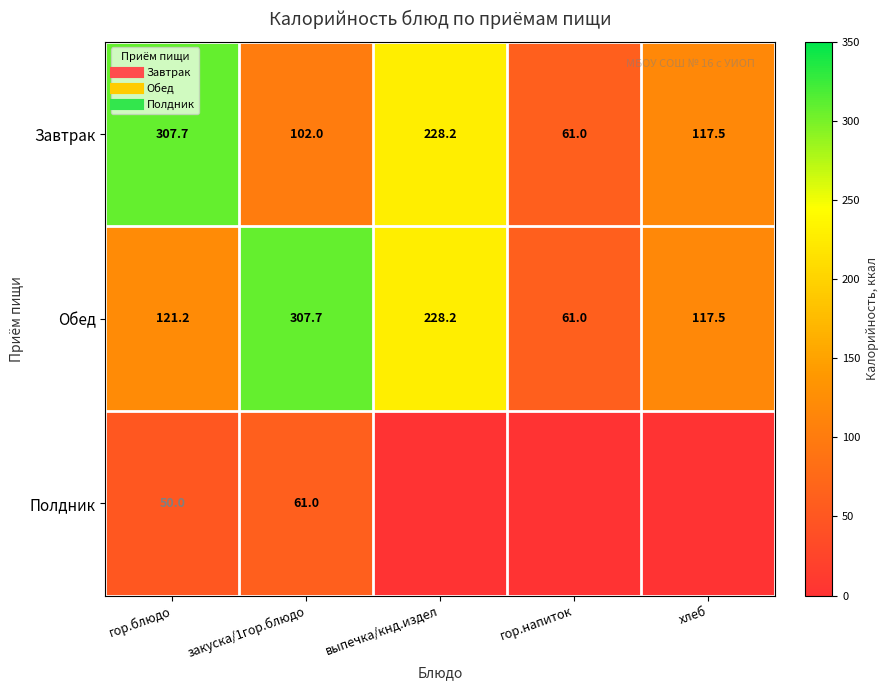

What is the sum of the Завтрак values at выпечка/кнд.издел and закуска/1гор.блюдо?

330.2